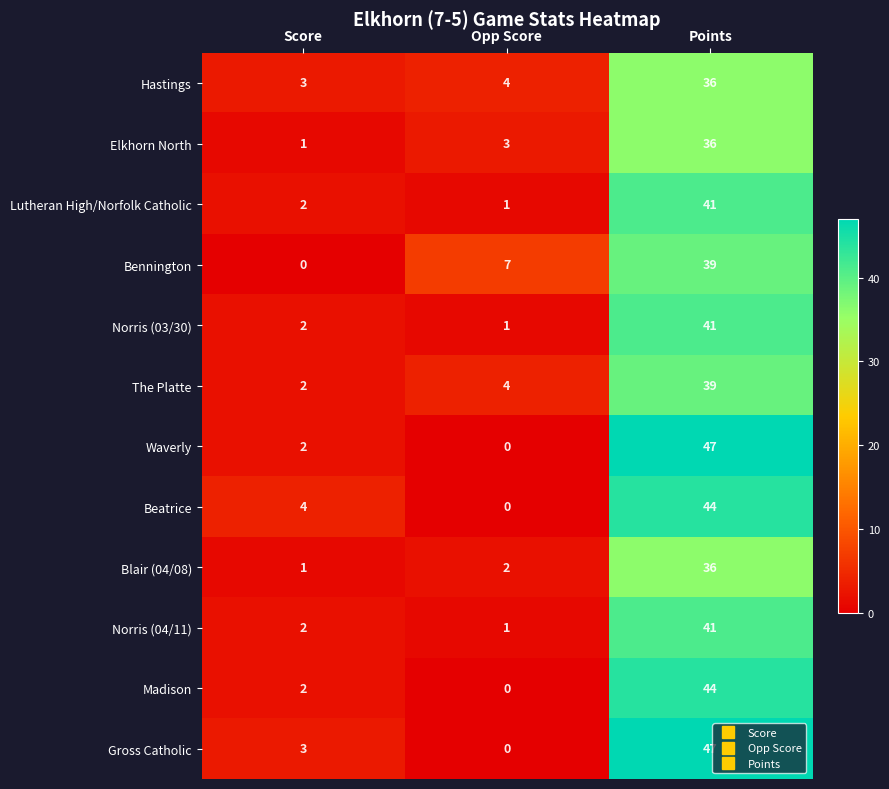

True or false: Lutheran High/Norfolk Catholic has a value of 1 at Opp Score.

True